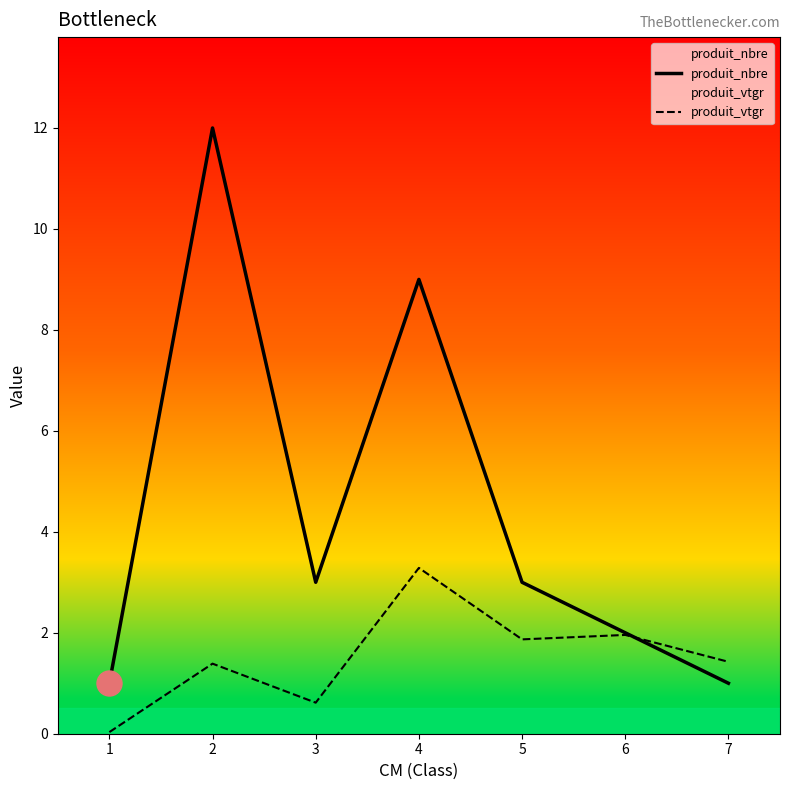

Where does the produit_nbre series first go above 3?

2